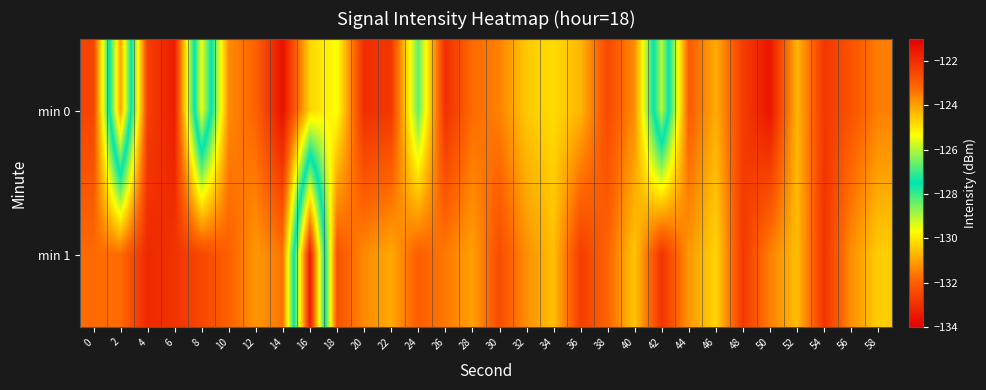

Reading right to left, what are all the values shown in this chart?

min 0: 58=-131.5	56=-132.2	54=-132.8	52=-130.7	50=-133.5	48=-132.7	46=-130.8	44=-132.0	42=-125.9	40=-131.3	38=-132.4	36=-130.7	34=-130.1	32=-130.4	30=-131.4	28=-131.8	26=-133.0	24=-128.3	22=-132.8	20=-133.0	18=-129.6	16=-130.3	14=-133.6	12=-131.9	10=-131.3	8=-125.4	6=-133.4	4=-132.7	2=-124.0	0=-132.5
min 1: 58=-130.3	56=-131.2	54=-132.9	52=-130.6	50=-131.5	48=-132.8	46=-130.2	44=-131.1	42=-132.9	40=-130.5	38=-131.9	36=-132.7	34=-130.6	32=-131.2	30=-132.3	28=-131.0	26=-131.5	24=-132.0	22=-130.9	20=-131.3	18=-132.2	16=-121.6	14=-131.6	12=-131.1	10=-131.9	8=-132.5	6=-132.9	4=-133.1	2=-131.7	0=-131.8